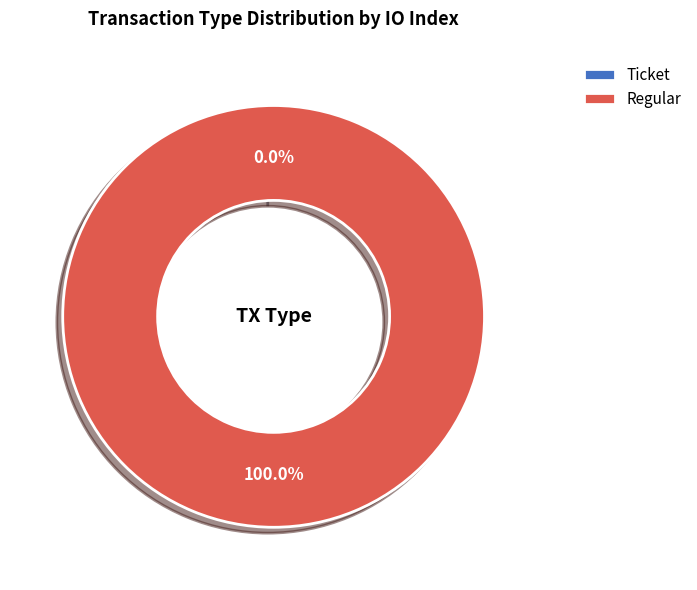

How many segments does this pie chart have?

2